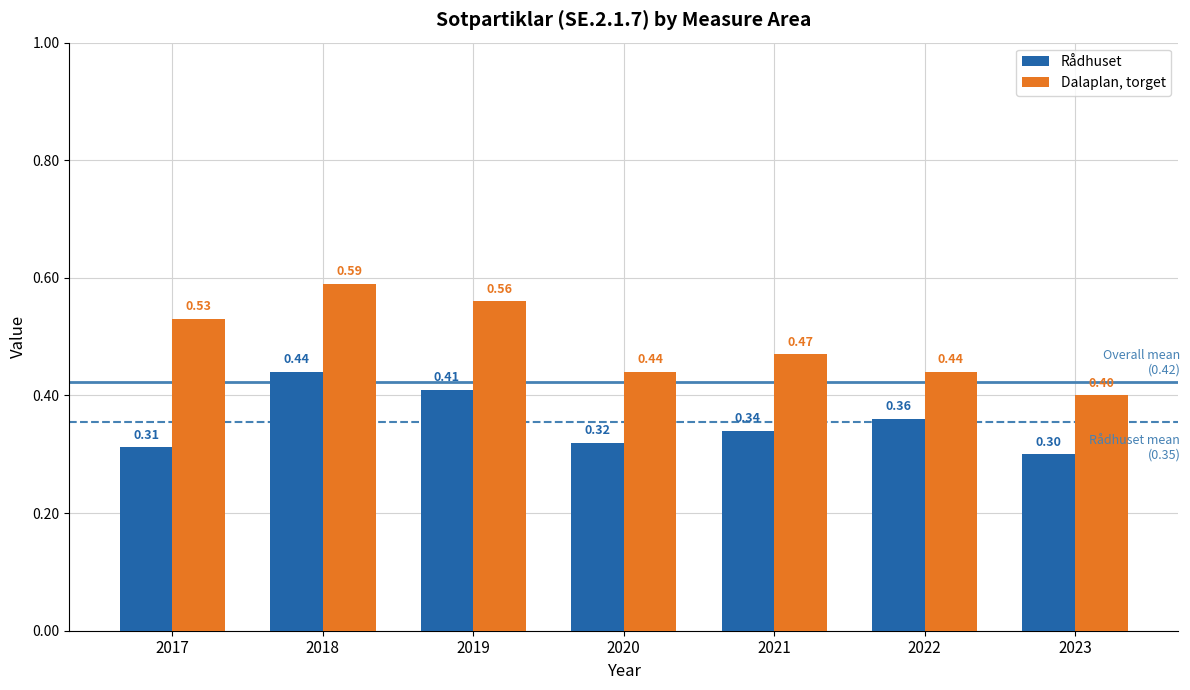

Which series has the widest spread of values?

Dalaplan, torget